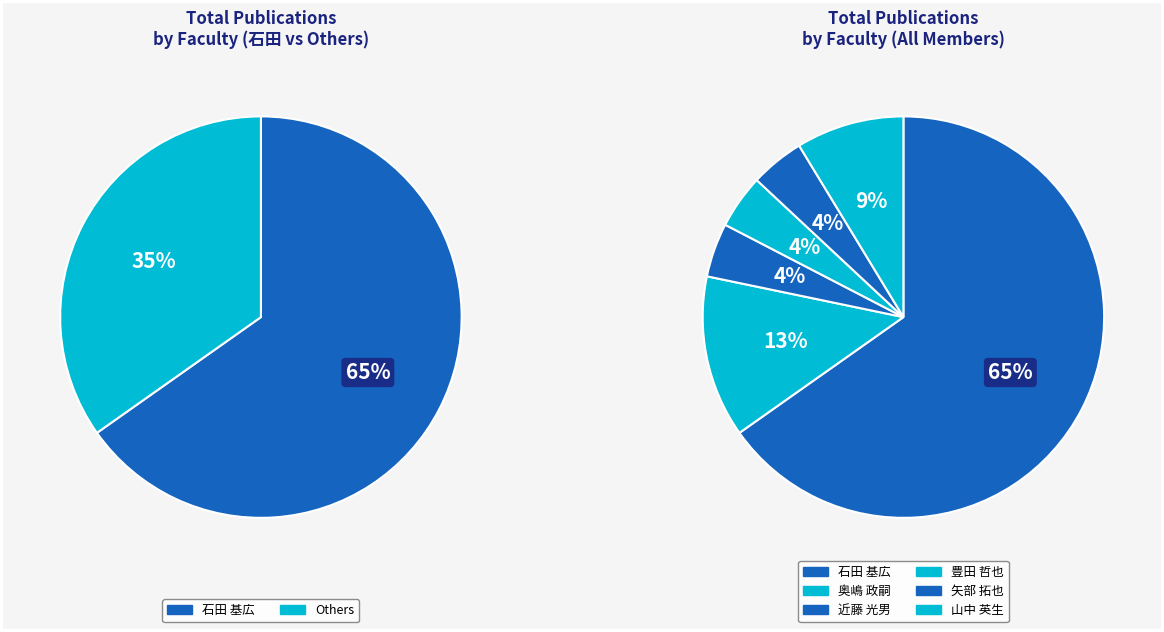

Is it true that 山中 英生 is 9% of the pie?

True